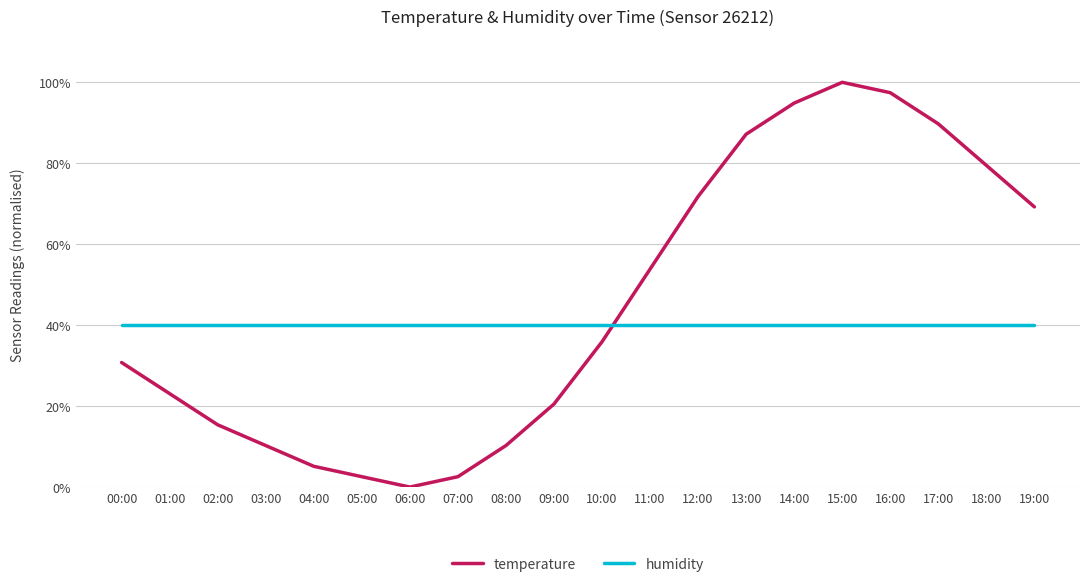

What is the approximate value of humidity at 17:00?

40.0